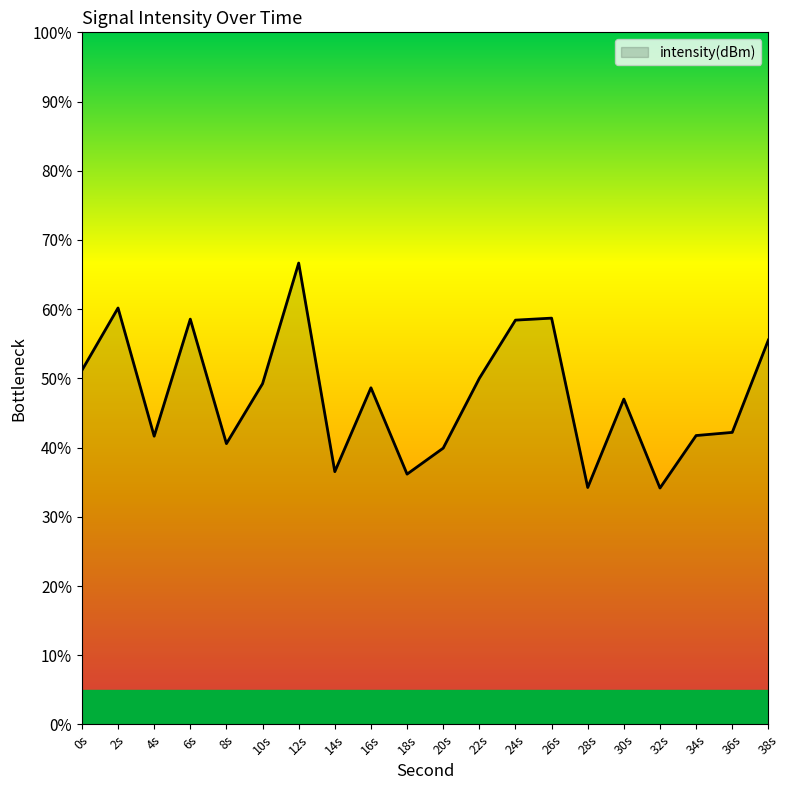

Is it true that the value at 20s is 39.9?

True